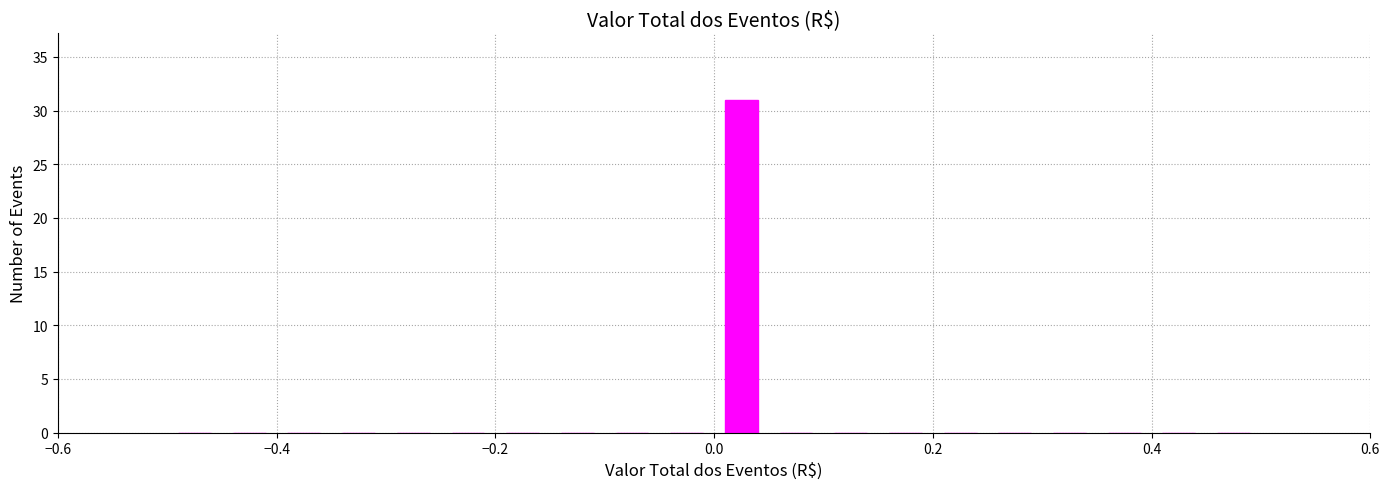

Read against the x-axis, roughly where is the centre of the tallest bar?

0.02